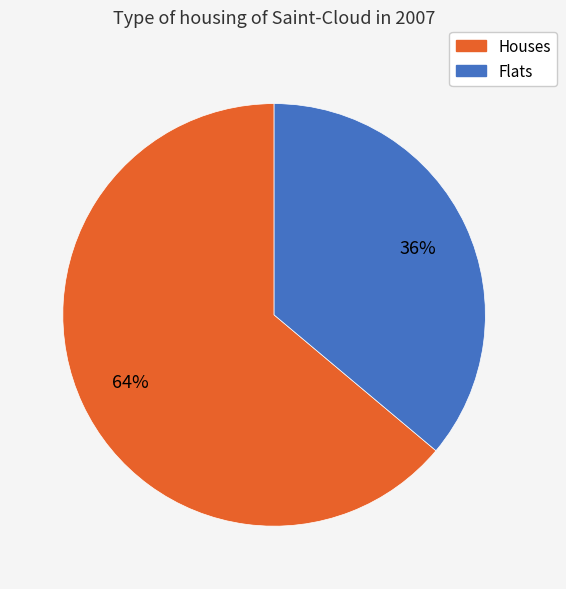

Rank the categories by value from lowest to highest.

Flats, Houses